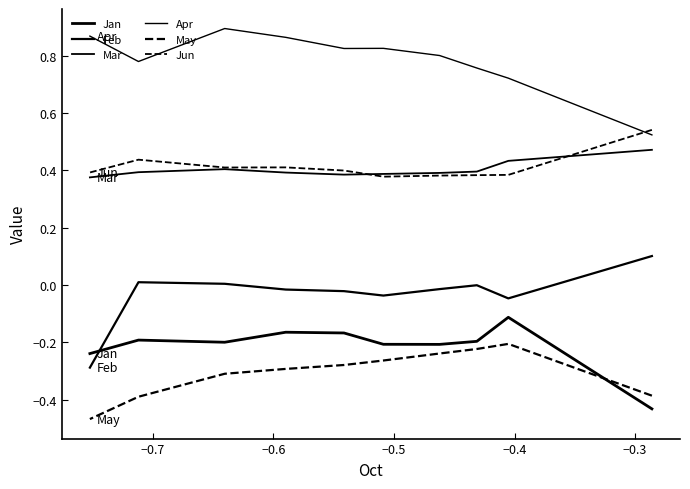

How many categories are shown in the chart?

10